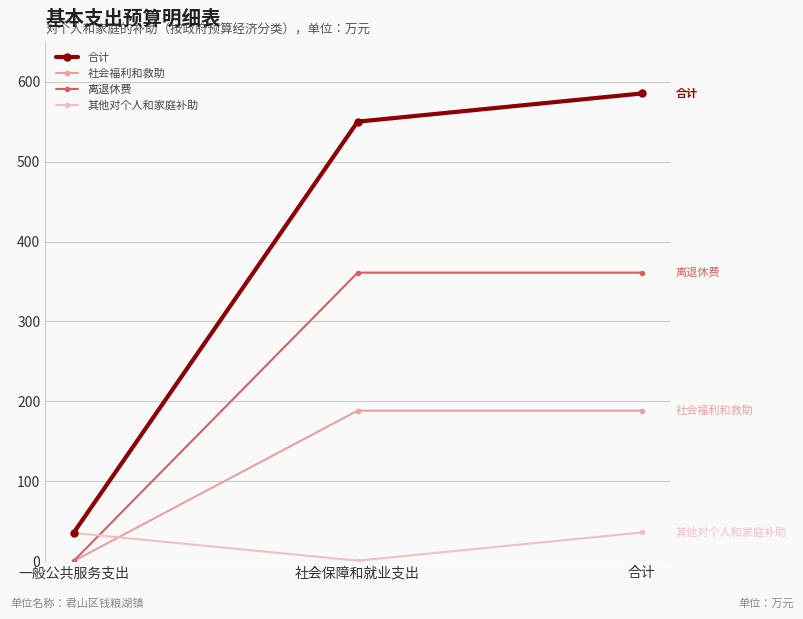

What is the label of the 3rd point from the right?

一般公共服务支出